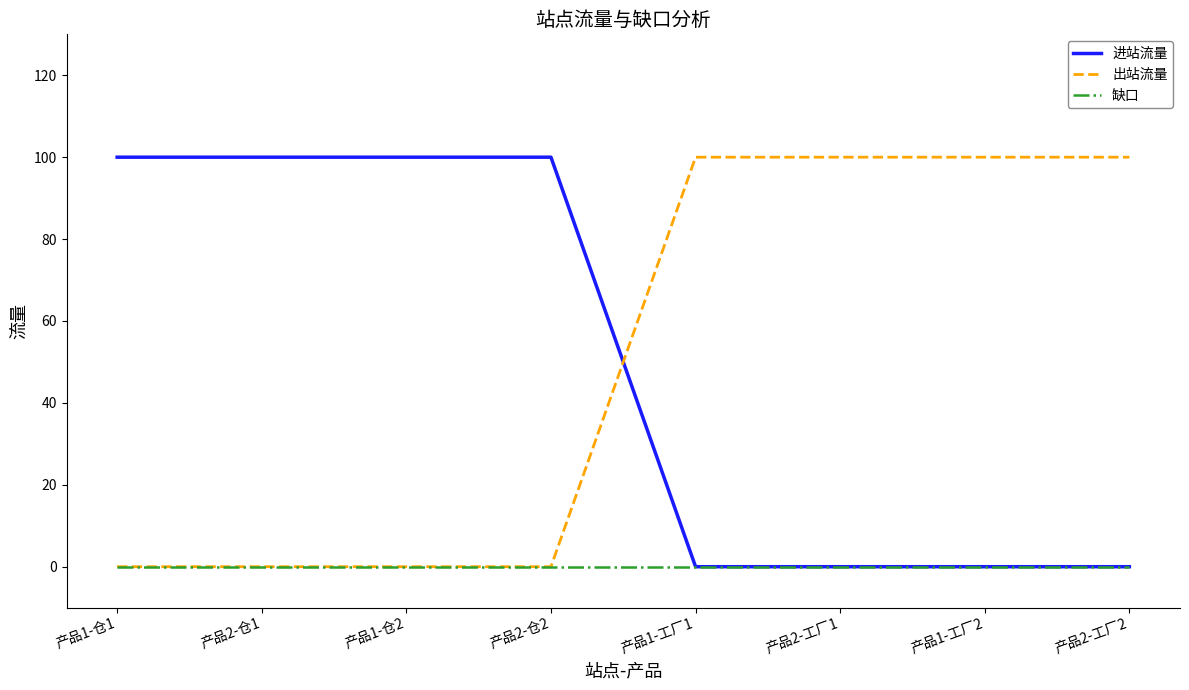

What is the total value across all series at 产品2-仓2?

100